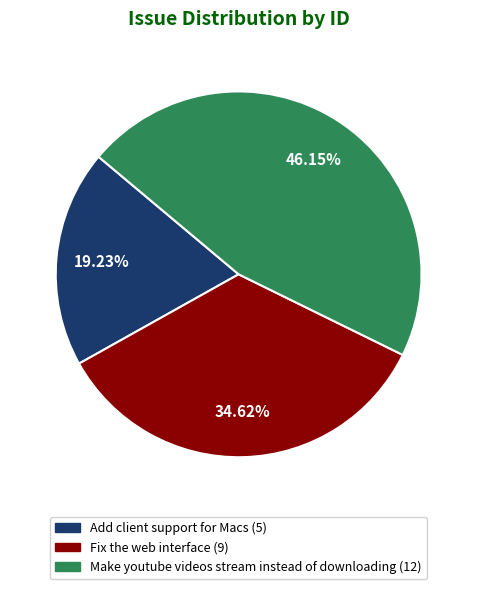

To the nearest percent, what portion does Fix the web interface represent?

35%